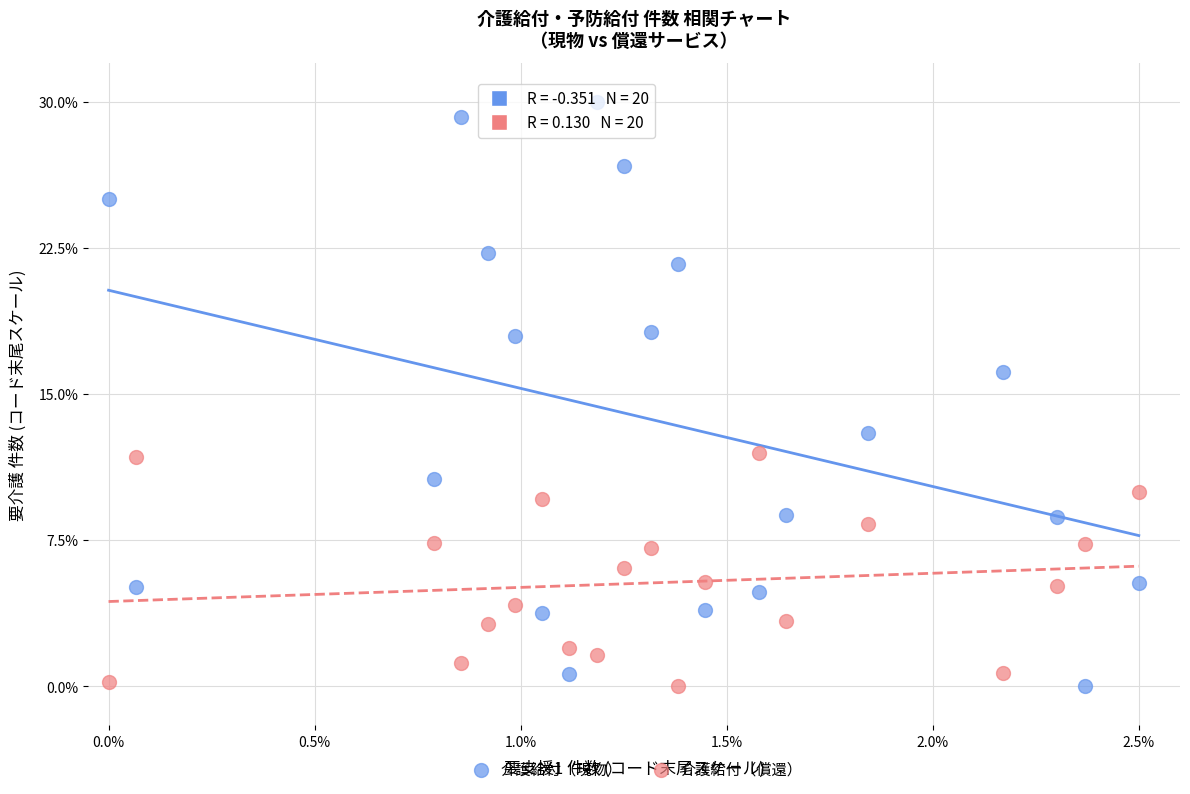

Which series has the largest Y range (max minus min)?

介護給付（現物）